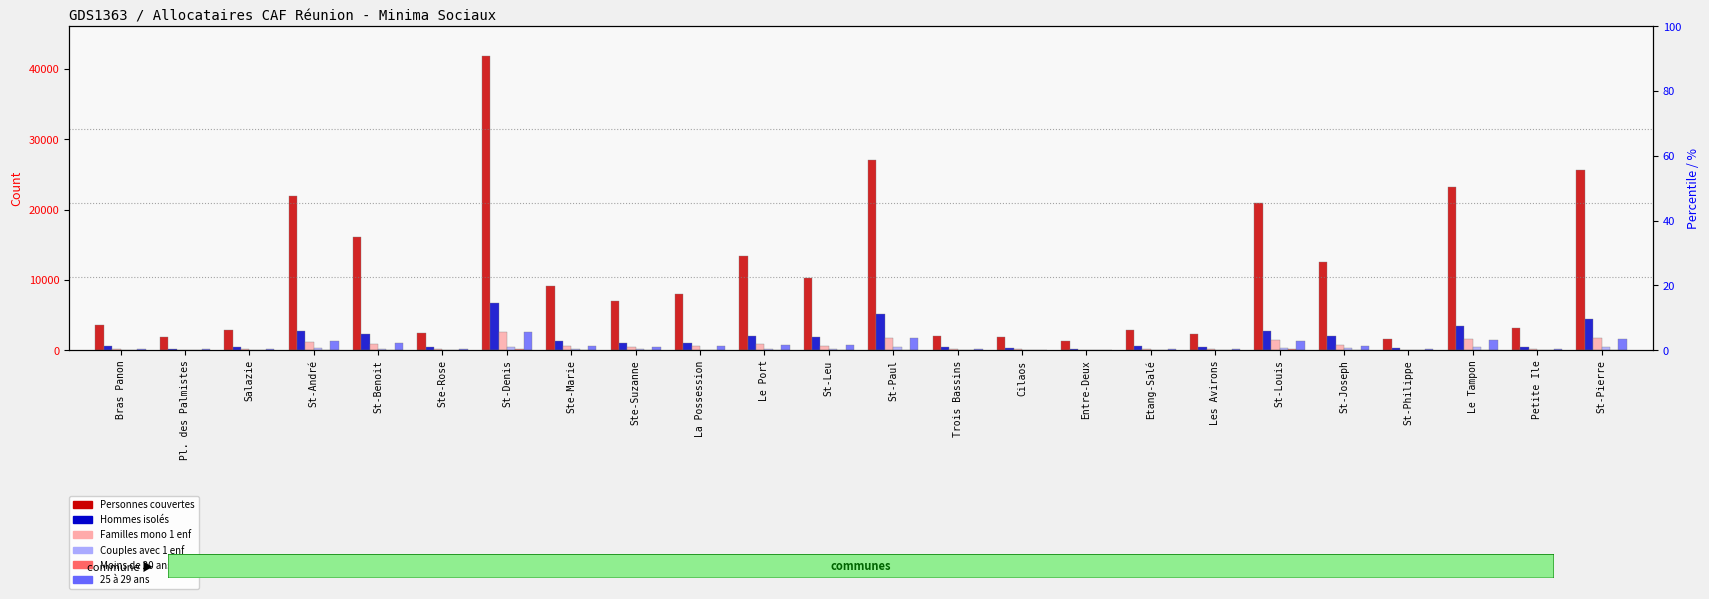

List the series in order of their peak value, highest first.

Personnes couvertes, Hommes isolés, 25 à 29 ans, Familles mono 1 enf, Couples avec 1 enf, Moins de 20 ans